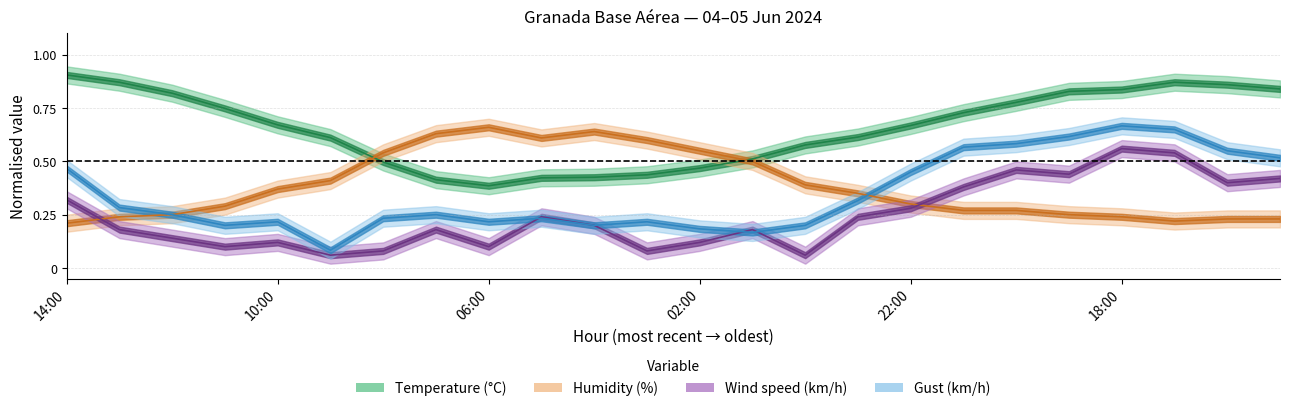

Reading left to right, list all the values displayed in this chart.

Temperature (C): 0.9	0.9	0.8	0.7	0.7	0.6	0.5	0.4	0.4	0.4	0.4	0.4	0.5	0.5	0.6	0.6	0.7	0.7	0.8	0.8	0.8	0.9	0.9	0.8
Humidity (%): 0.2	0.2	0.2	0.3	0.4	0.4	0.5	0.6	0.7	0.6	0.6	0.6	0.6	0.5	0.4	0.3	0.3	0.3	0.3	0.2	0.2	0.2	0.2	0.2
Wind speed (km/h): 0.3	0.2	0.1	0.1	0.1	0.1	0.1	0.2	0.1	0.2	0.2	0.1	0.1	0.2	0.1	0.2	0.3	0.4	0.5	0.4	0.6	0.5	0.4	0.4
Gust (km/h): 0.5	0.3	0.2	0.2	0.2	0.1	0.2	0.2	0.2	0.2	0.2	0.2	0.2	0.2	0.2	0.3	0.5	0.6	0.6	0.6	0.7	0.7	0.6	0.5